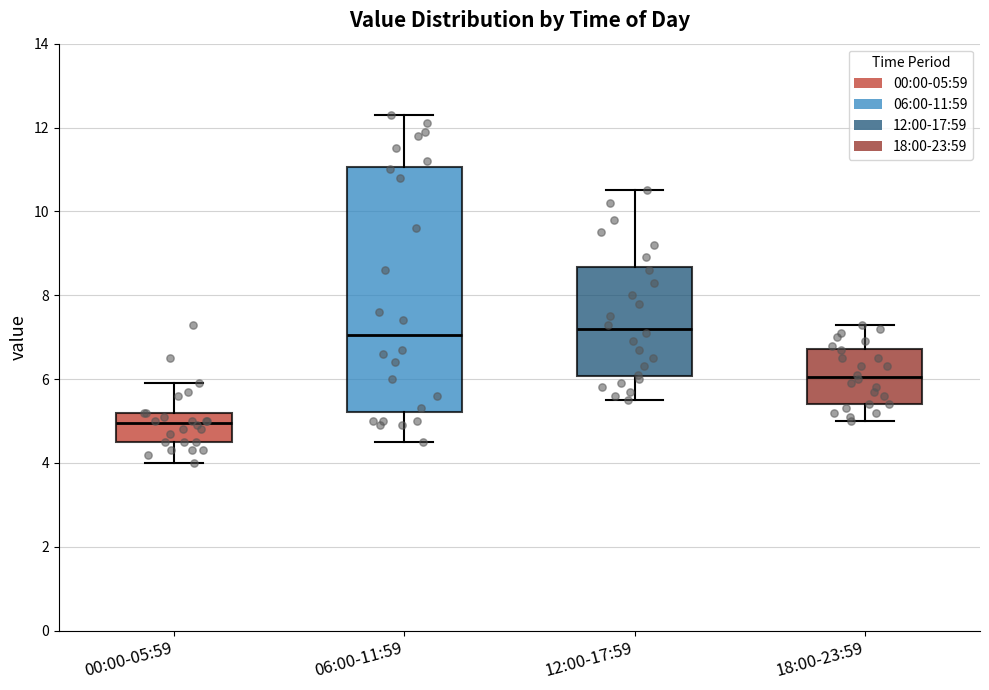

Which box has the lowest median line?

00:00-05:59